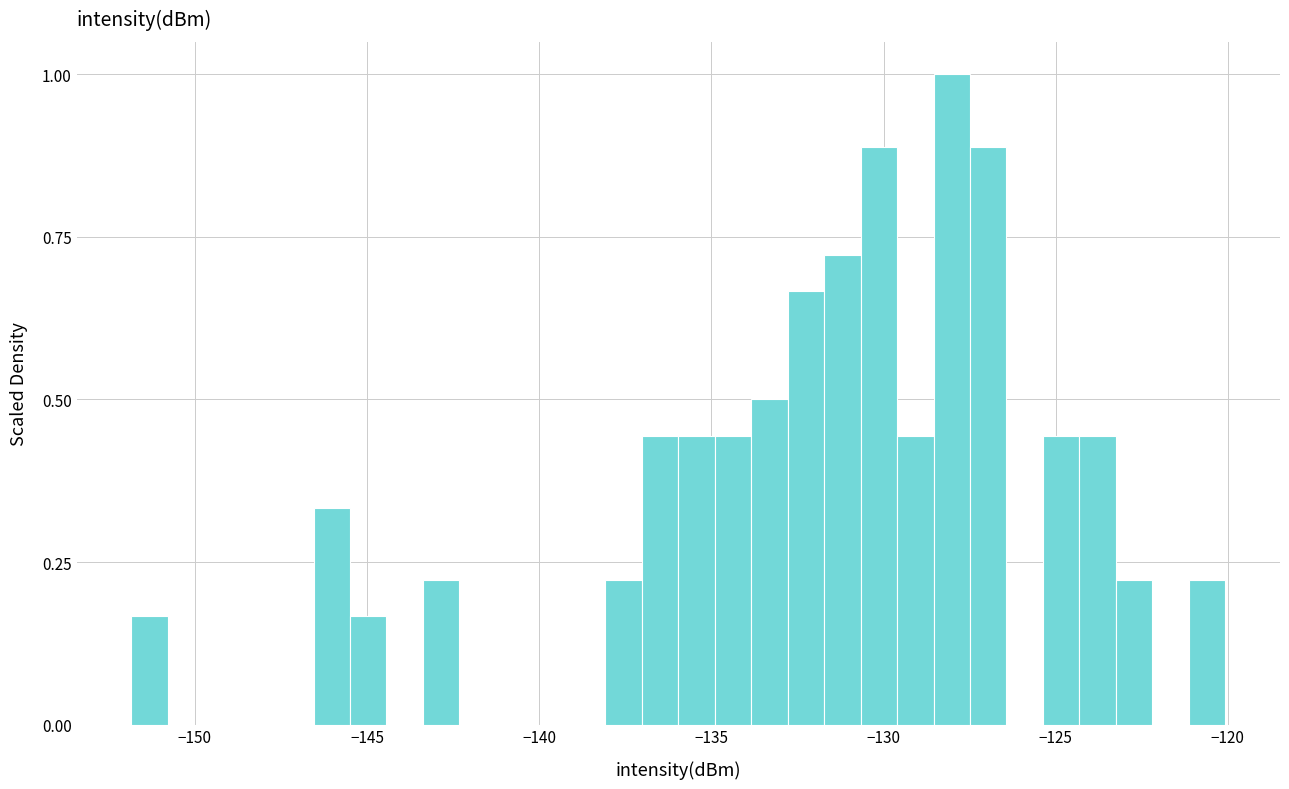

Read against the x-axis, roughly where is the centre of the tallest bar?

-128.0